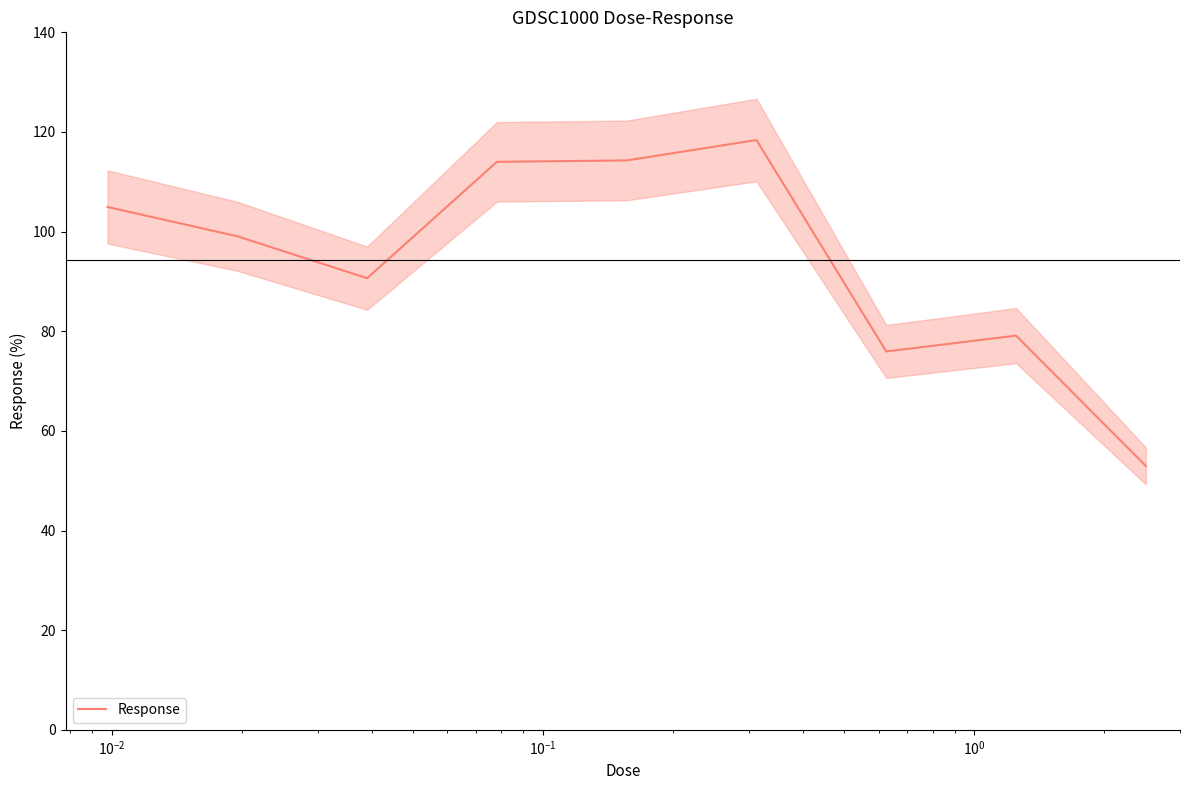

What is the average value?

94.4